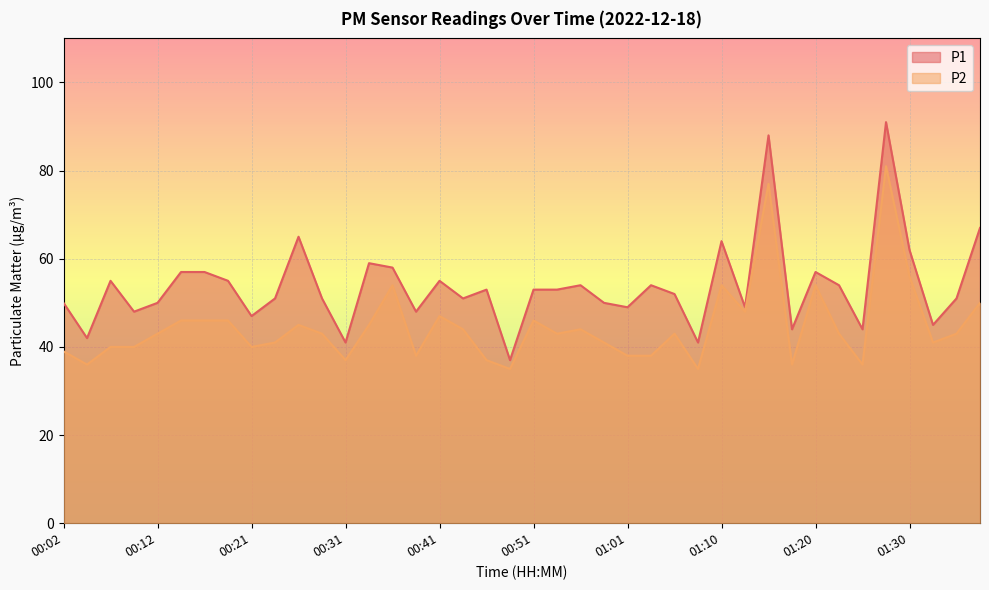

What position from the left is 01:15?

31